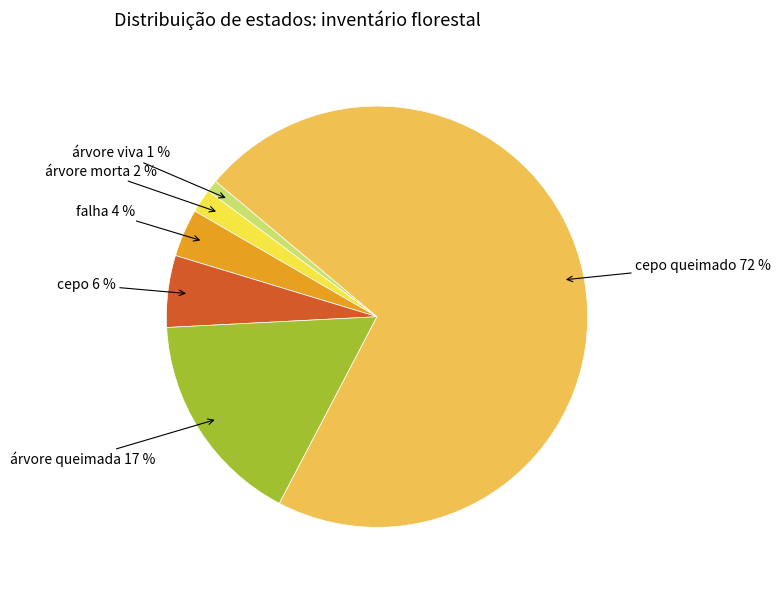

Rank the categories by value from lowest to highest.

árvore viva, árvore morta, falha, cepo, árvore queimada, cepo queimado